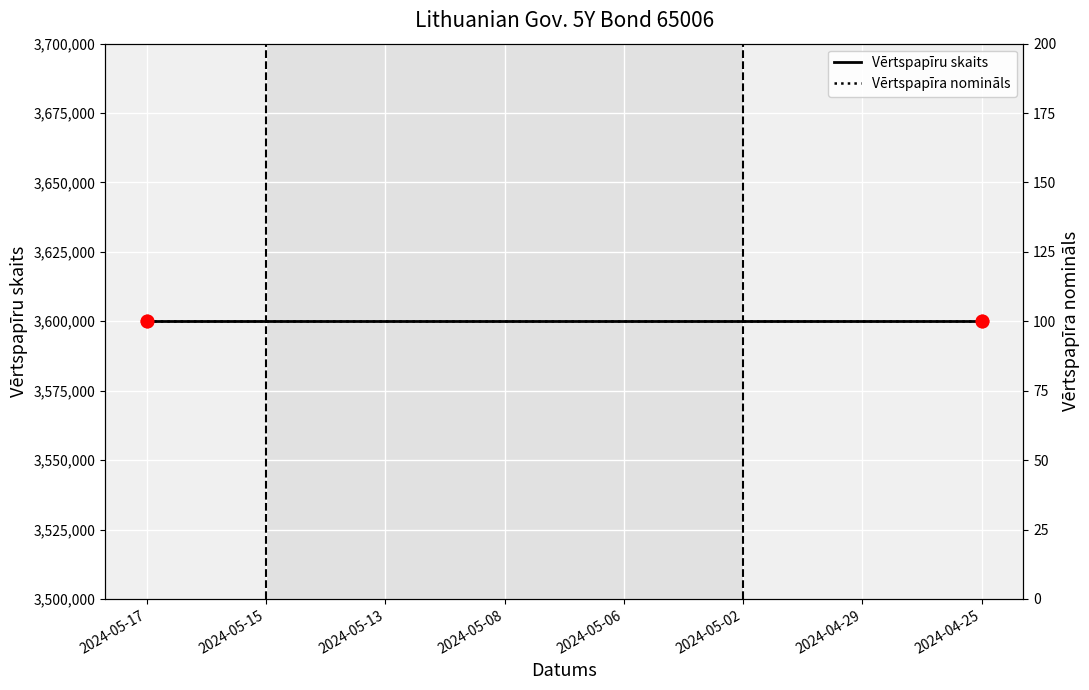

True or false: Vērtspapīru skaits and Vērtspapīra nomināls intersect in this chart.

False